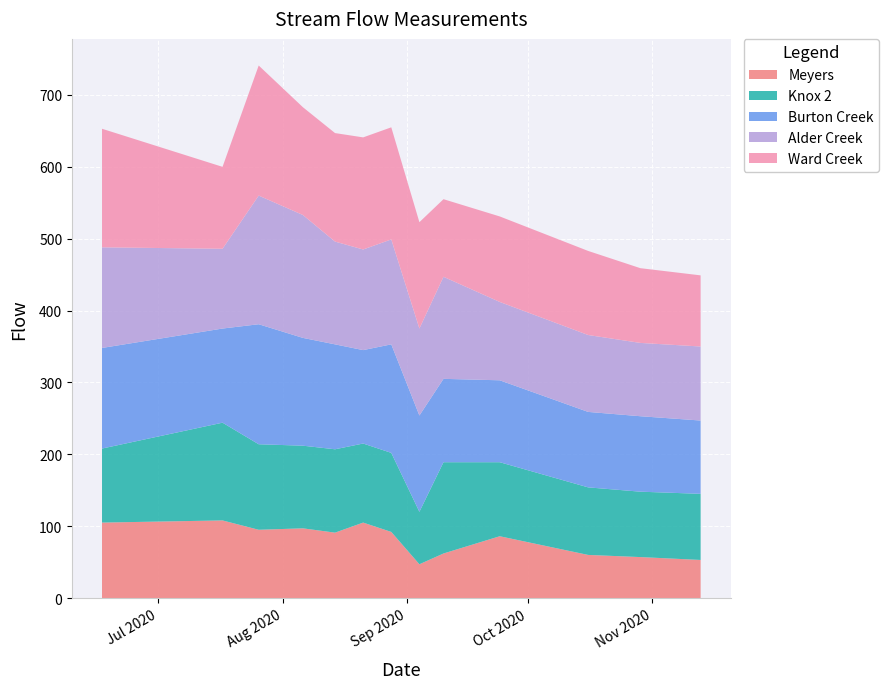

Reading right to left, transcribe all the data shown in this chart.

Meyers: 2020-11-13=53	2020-10-29=57	2020-10-16=60	2020-09-24=86	2020-09-10=62	2020-09-04=47	2020-08-28=92	2020-08-21=105	2020-08-14=91	2020-08-06=97	2020-07-26=95	2020-07-17=108	2020-06-17=105
Knox 2: 2020-11-13=92	2020-10-29=91	2020-10-16=94	2020-09-24=103	2020-09-10=127	2020-09-04=73	2020-08-28=110	2020-08-21=110	2020-08-14=116	2020-08-06=115	2020-07-26=119	2020-07-17=136	2020-06-17=103
Burton Creek: 2020-11-13=102	2020-10-29=105	2020-10-16=105	2020-09-24=114	2020-09-10=116	2020-09-04=134	2020-08-28=151	2020-08-21=130	2020-08-14=146	2020-08-06=150	2020-07-26=167	2020-07-17=131	2020-06-17=140
Alder Creek: 2020-11-13=103	2020-10-29=102	2020-10-16=107	2020-09-24=109	2020-09-10=142	2020-09-04=121	2020-08-28=146	2020-08-21=140	2020-08-14=143	2020-08-06=171	2020-07-26=179	2020-07-17=111	2020-06-17=140
Ward Creek: 2020-11-13=99	2020-10-29=104	2020-10-16=117	2020-09-24=119	2020-09-10=108	2020-09-04=148	2020-08-28=156	2020-08-21=156	2020-08-14=151	2020-08-06=150	2020-07-26=181	2020-07-17=114	2020-06-17=165